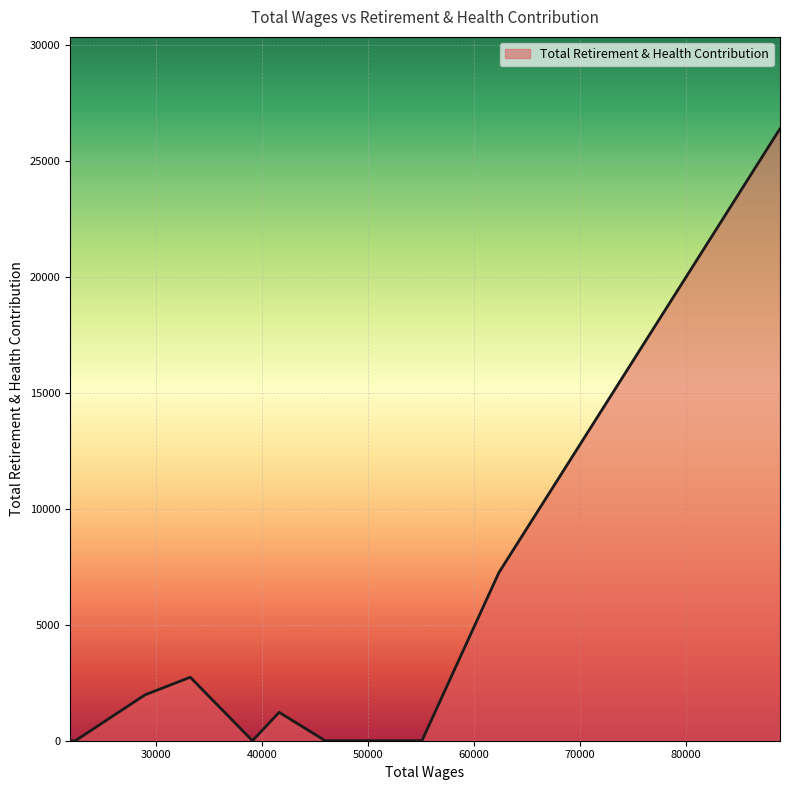

How many categories are shown in the chart?

10